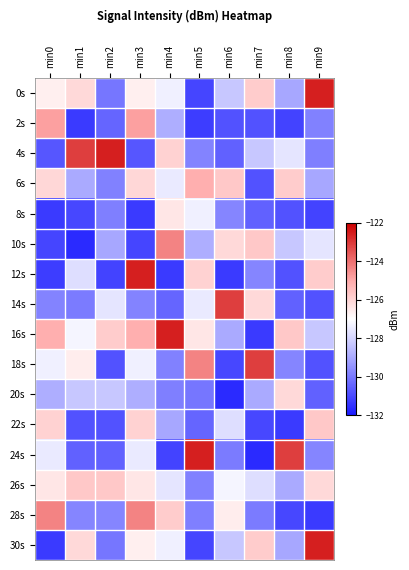

Which series has the widest spread of values?

24s